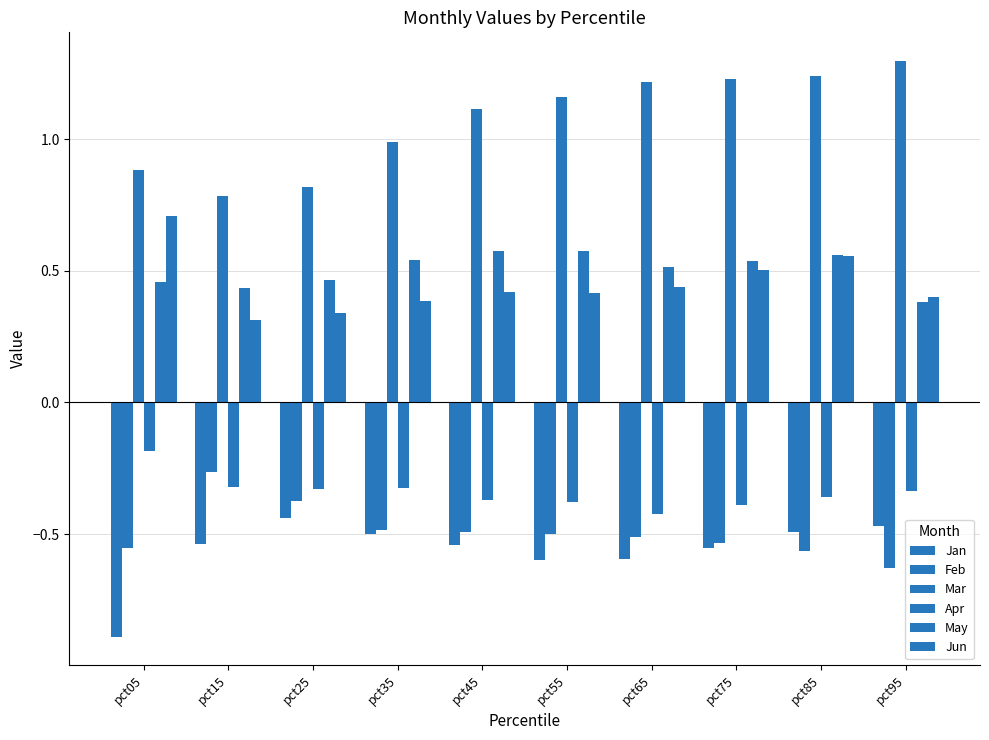

Reading left to right, transcribe all the data shown in this chart.

Jan: -0.9	-0.5	-0.4	-0.5	-0.5	-0.6	-0.6	-0.6	-0.5	-0.5
Feb: -0.6	-0.3	-0.4	-0.5	-0.5	-0.5	-0.5	-0.5	-0.6	-0.6
Mar: 0.9	0.8	0.8	1.0	1.1	1.2	1.2	1.2	1.2	1.3
Apr: -0.2	-0.3	-0.3	-0.3	-0.4	-0.4	-0.4	-0.4	-0.4	-0.3
May: 0.5	0.4	0.5	0.5	0.6	0.6	0.5	0.5	0.6	0.4
Jun: 0.7	0.3	0.3	0.4	0.4	0.4	0.4	0.5	0.6	0.4